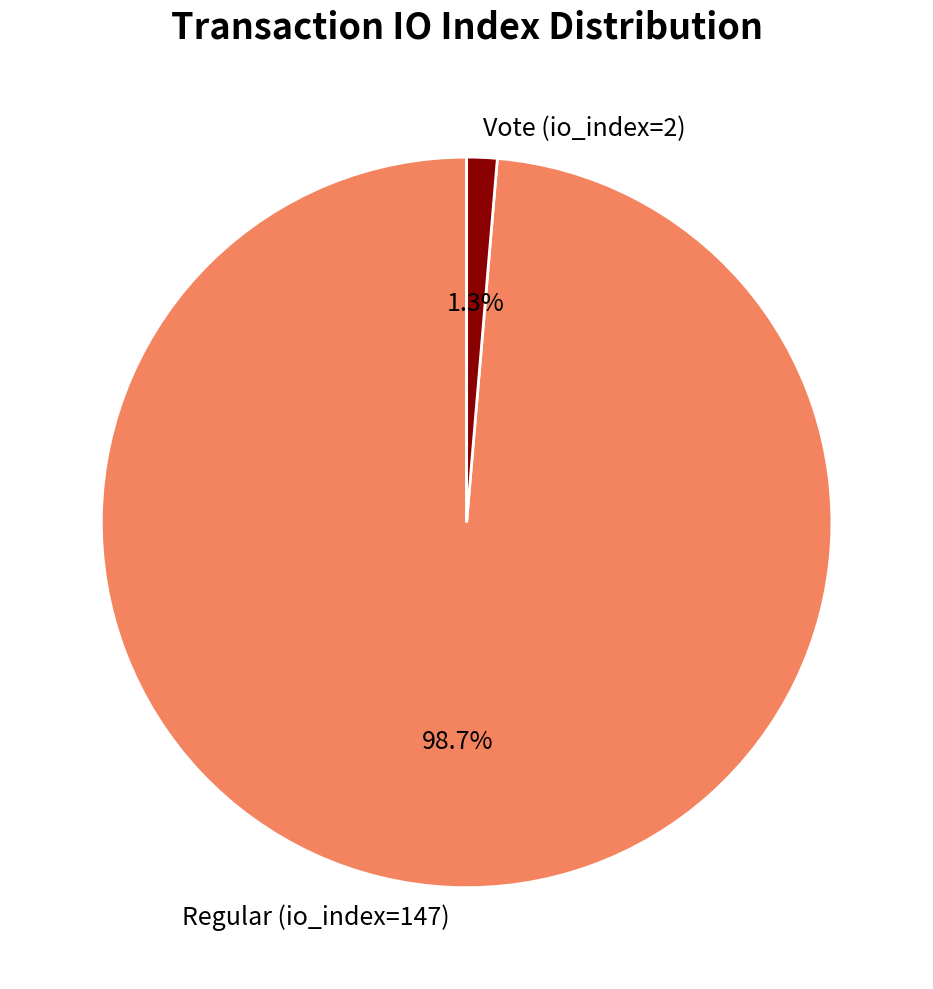

How many slices are in this pie chart?

2